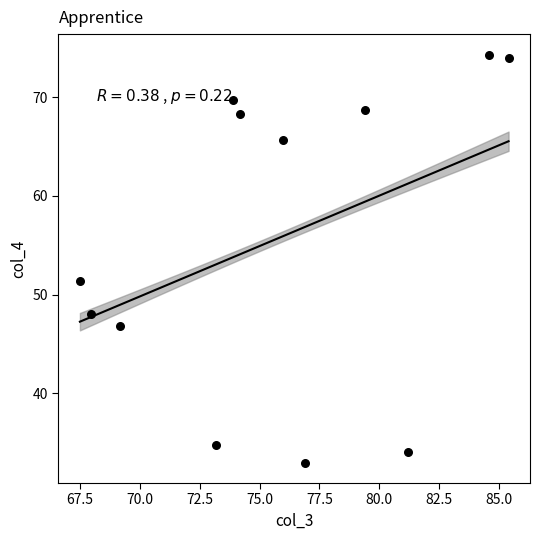

What Y value in the scatter plot is closest to 53?

51.4